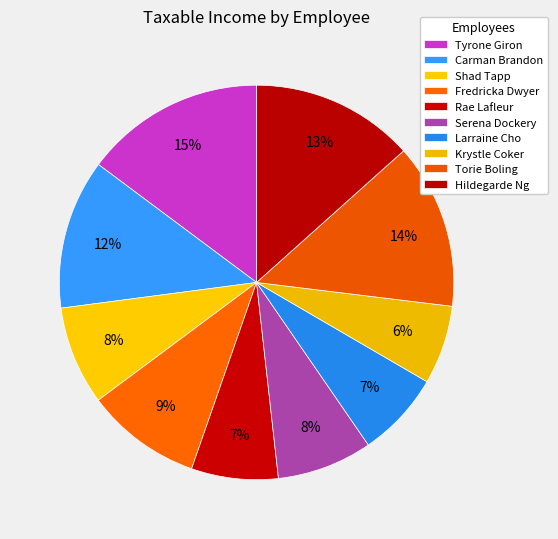

To the nearest percent, what is the difference between the Fredricka Dwyer and Rae Lafleur slice percentages?

2%